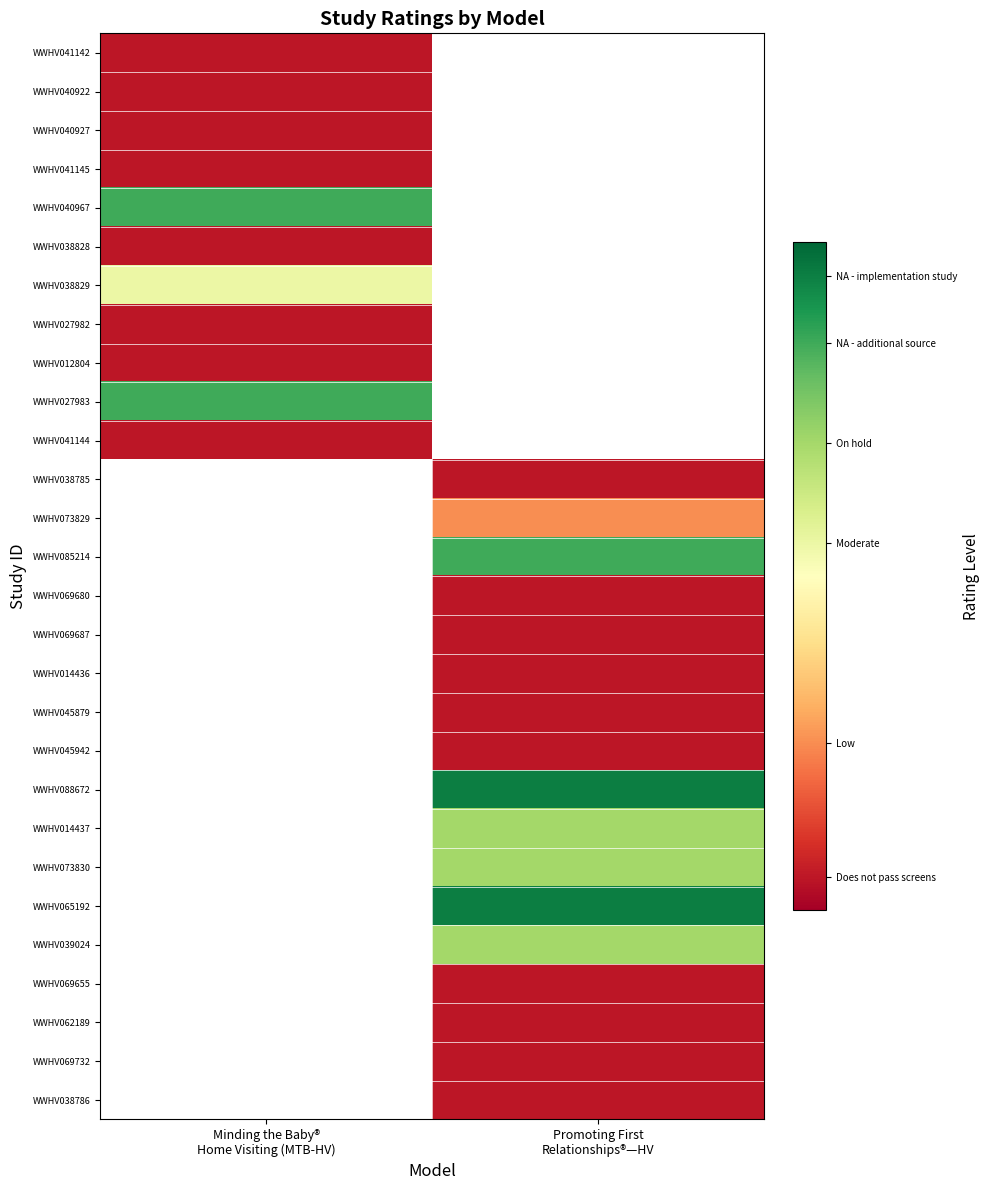

List the series in order of their peak value, lowest first.

WWHV041142, WWHV040922, WWHV040927, WWHV041145, WWHV038828, WWHV027982, WWHV012804, WWHV041144, WWHV038829, WWHV040967, WWHV027983, WWHV038785, WWHV073829, WWHV085214, WWHV069680, WWHV069687, WWHV014436, WWHV045879, WWHV045942, WWHV088672, WWHV014437, WWHV073830, WWHV065192, WWHV039024, WWHV069655, WWHV062189, WWHV069732, WWHV038786